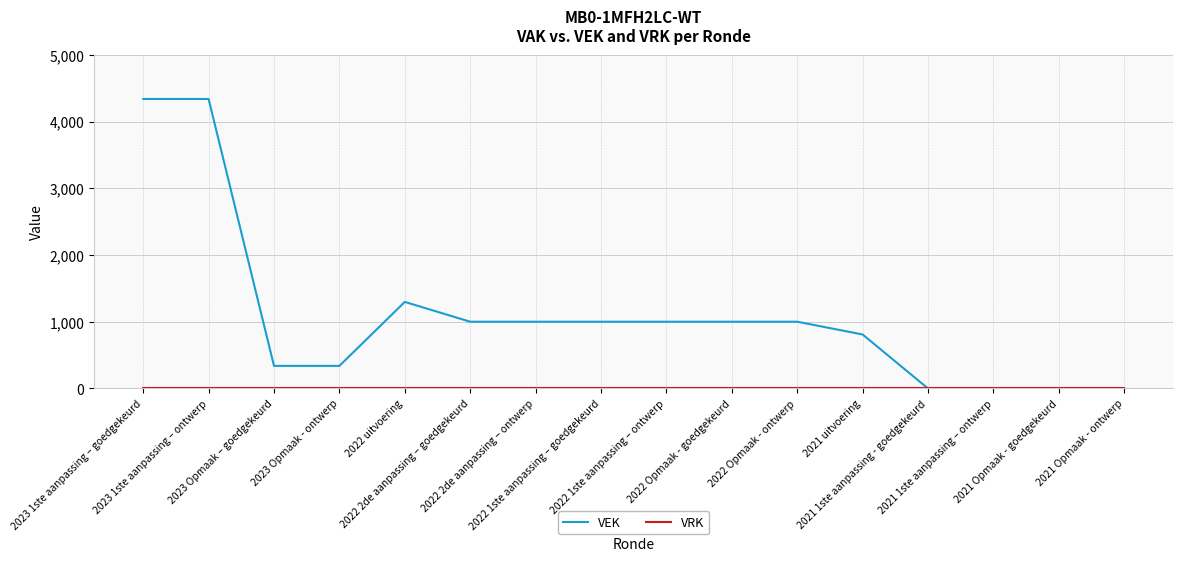

Does the chart have visible grid lines?

Yes